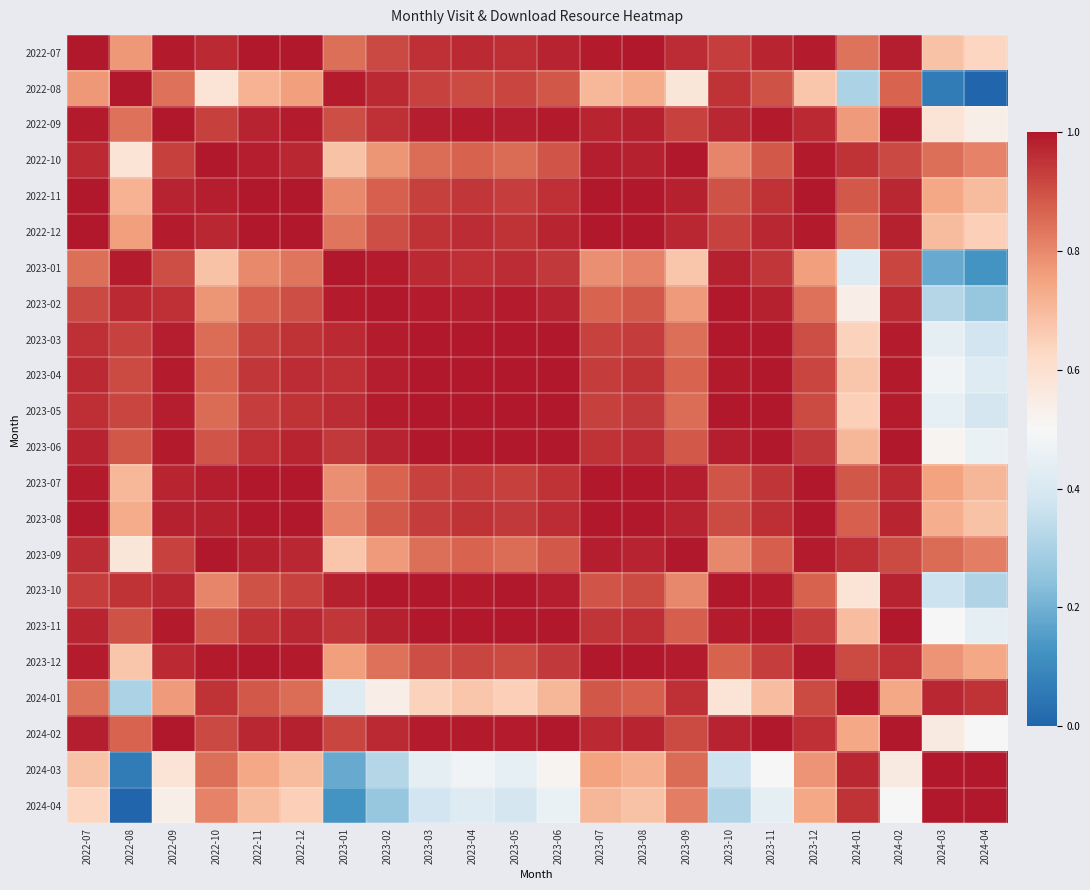

Between 2022-12 and 2023-02, which series saw the biggest shift?

2024-04